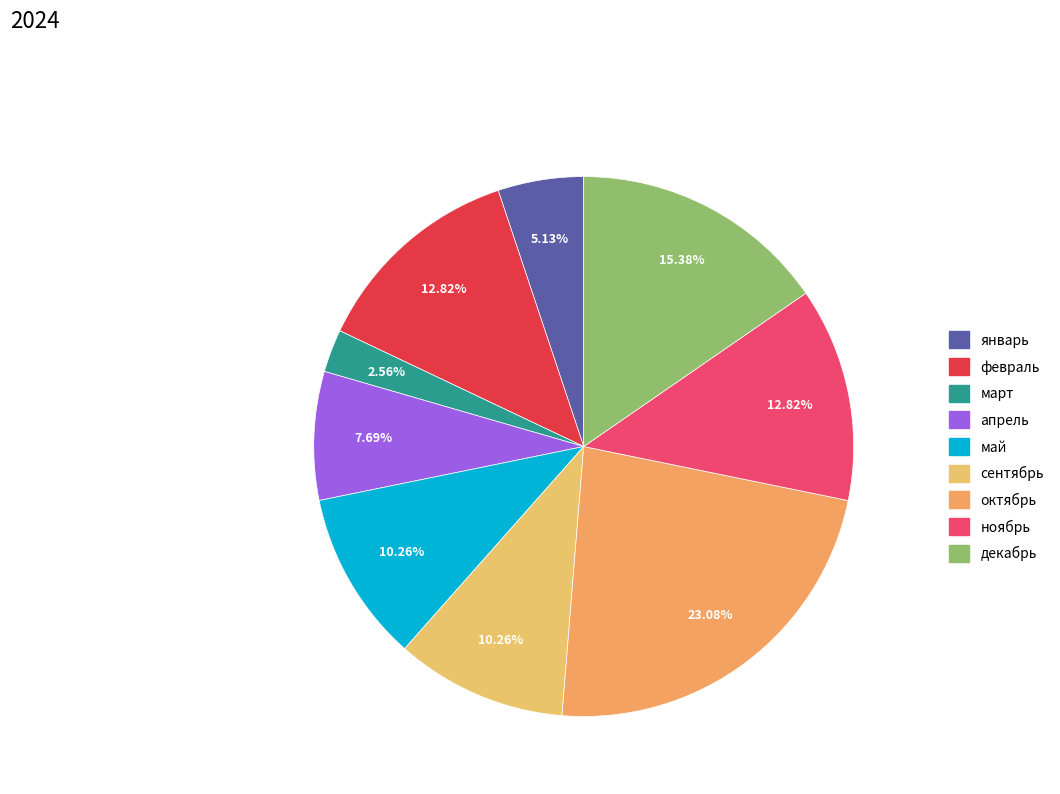

What is the change in value from май to октябрь?

+5